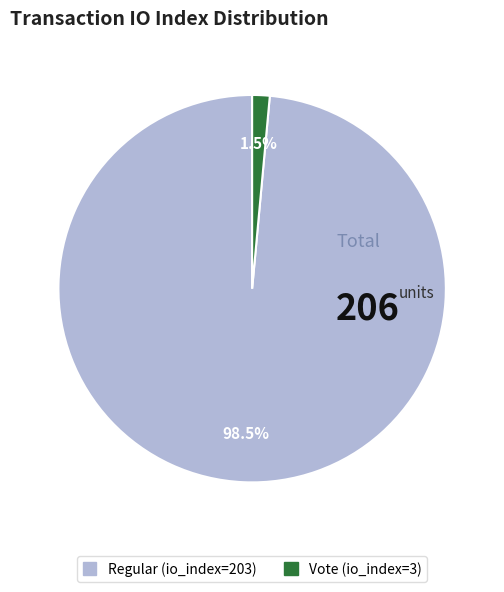

Which category has the smallest portion of the pie?

Vote (io_index=3)